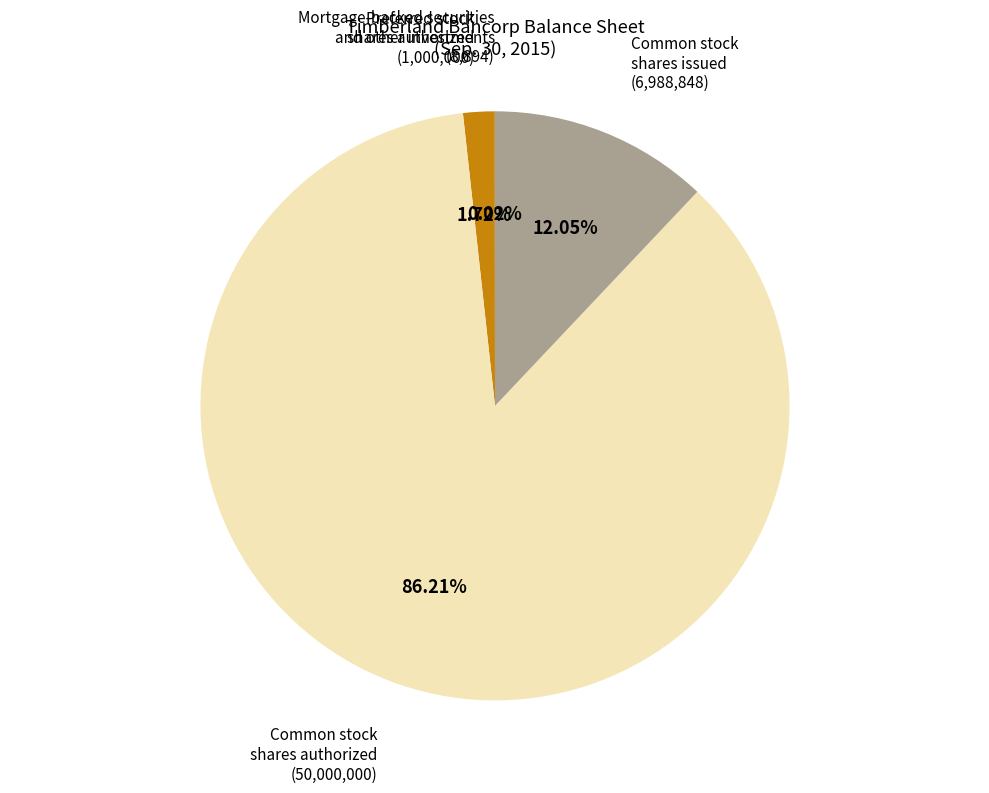

Is there any slice that represents more than half of the pie?

Yes